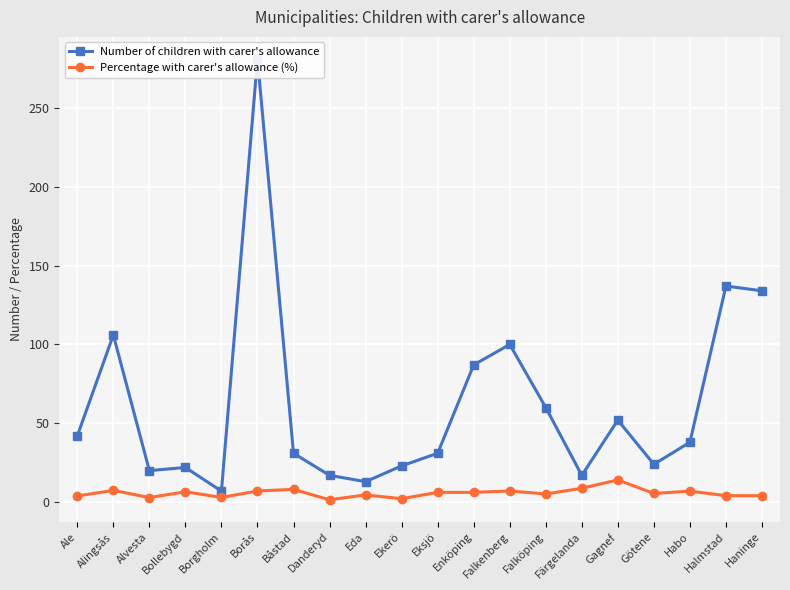

Where does the Number of children with carer's allowance series first go above 38?

Ale